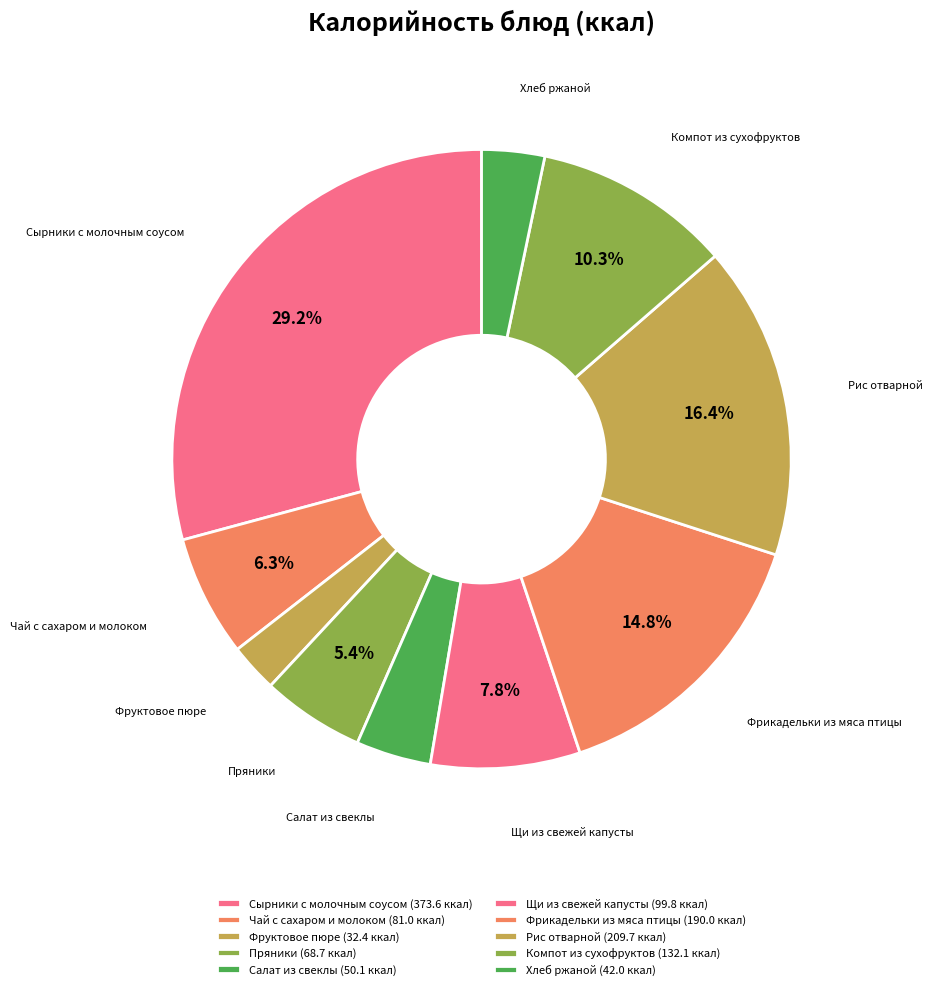

What is the ratio of the value at Чай с сахаром и молоком to the value at Рис отварной?

0.4